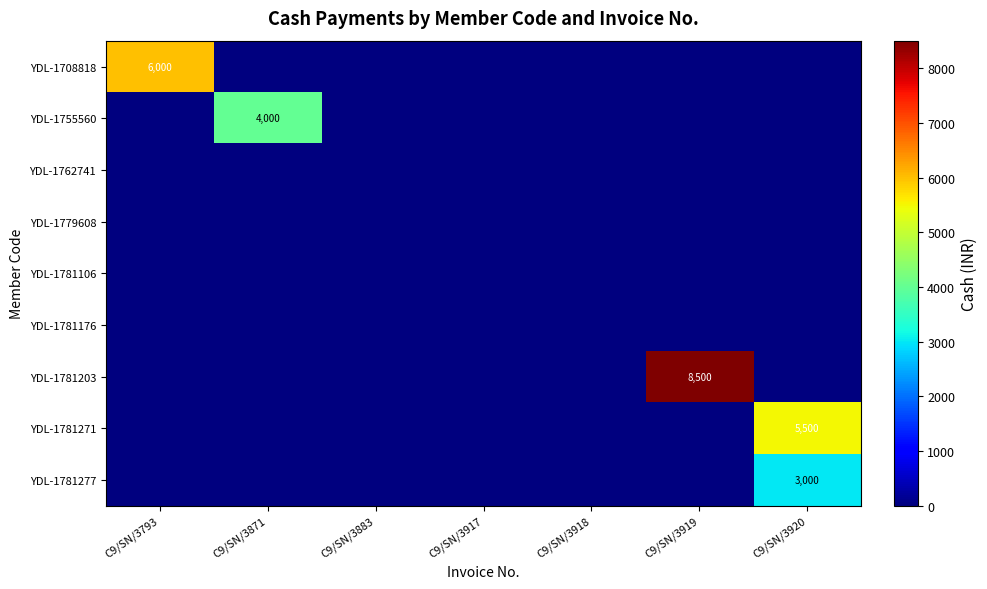

Is the value of YDL-1755560 at C9/SN/3871 greater than the value of YDL-1762741 at C9/SN/3793?

Yes